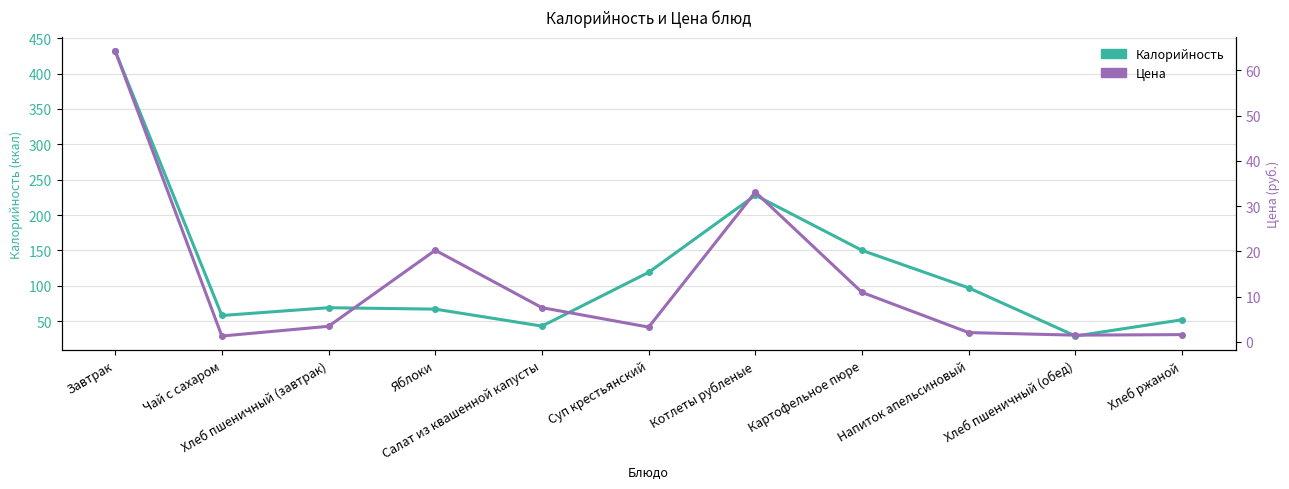

At which category is the sum across all series the highest?

Завтрак